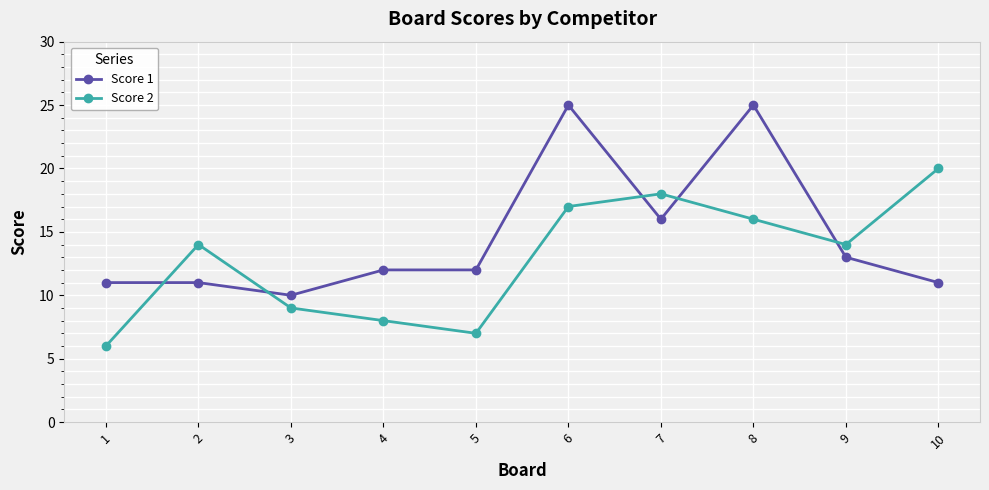

Where is Score 1 nearest to the value 17?

7